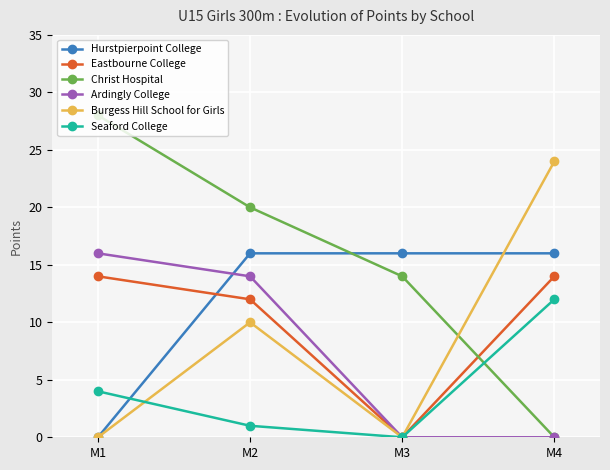

Read the Hurstpierpoint College value at M4, to the nearest 10.

20